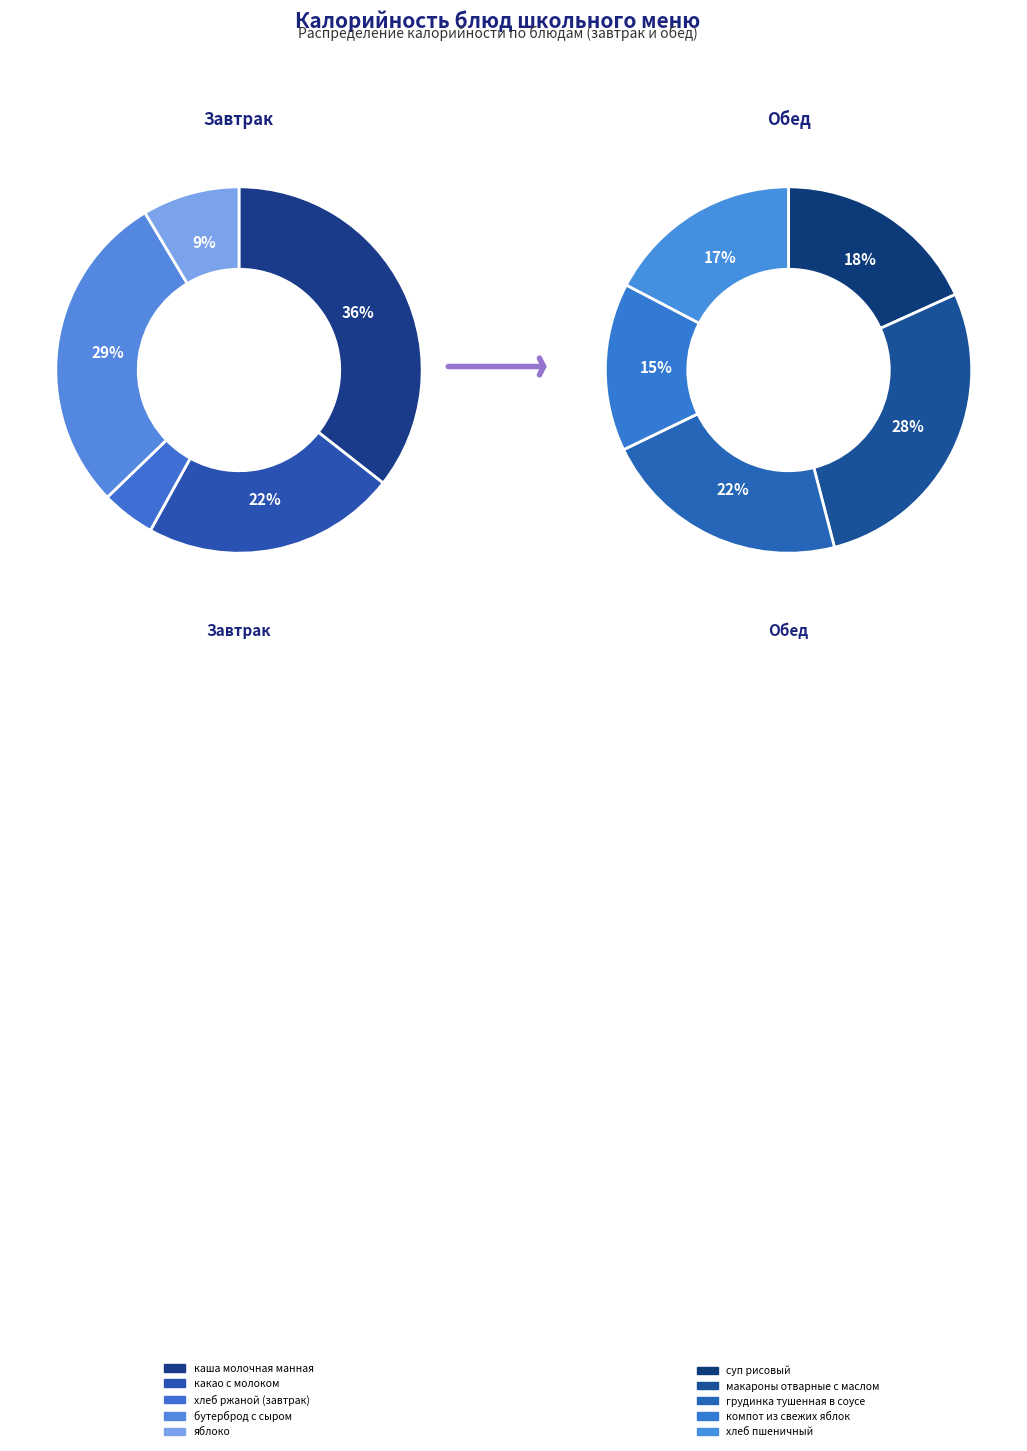

Is there a majority slice in this chart?

No